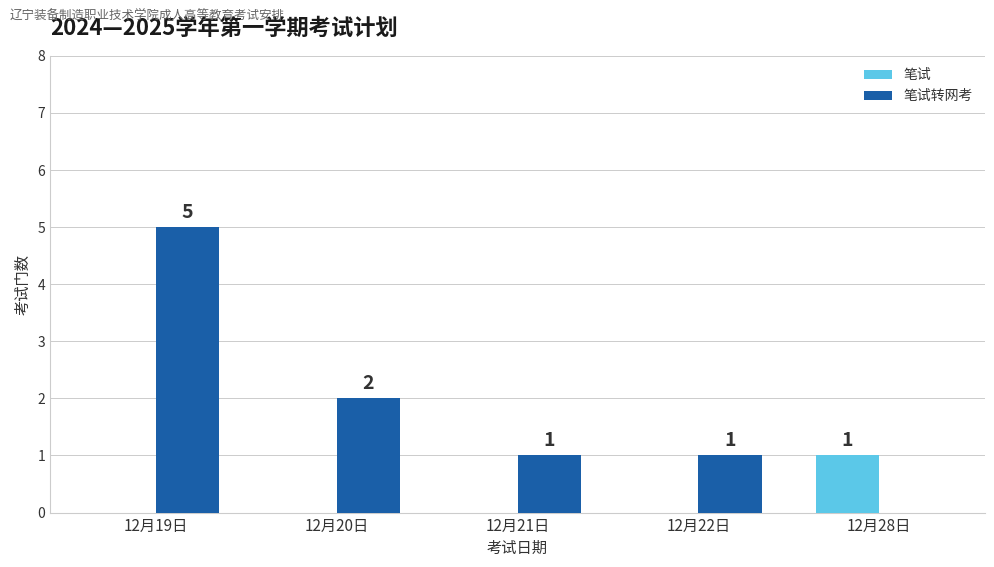

Reading left to right, list all the values displayed in this chart.

笔试: 12月19日=0	12月20日=0	12月21日=0	12月22日=0	12月28日=1
笔试转网考: 12月19日=5	12月20日=2	12月21日=1	12月22日=1	12月28日=0